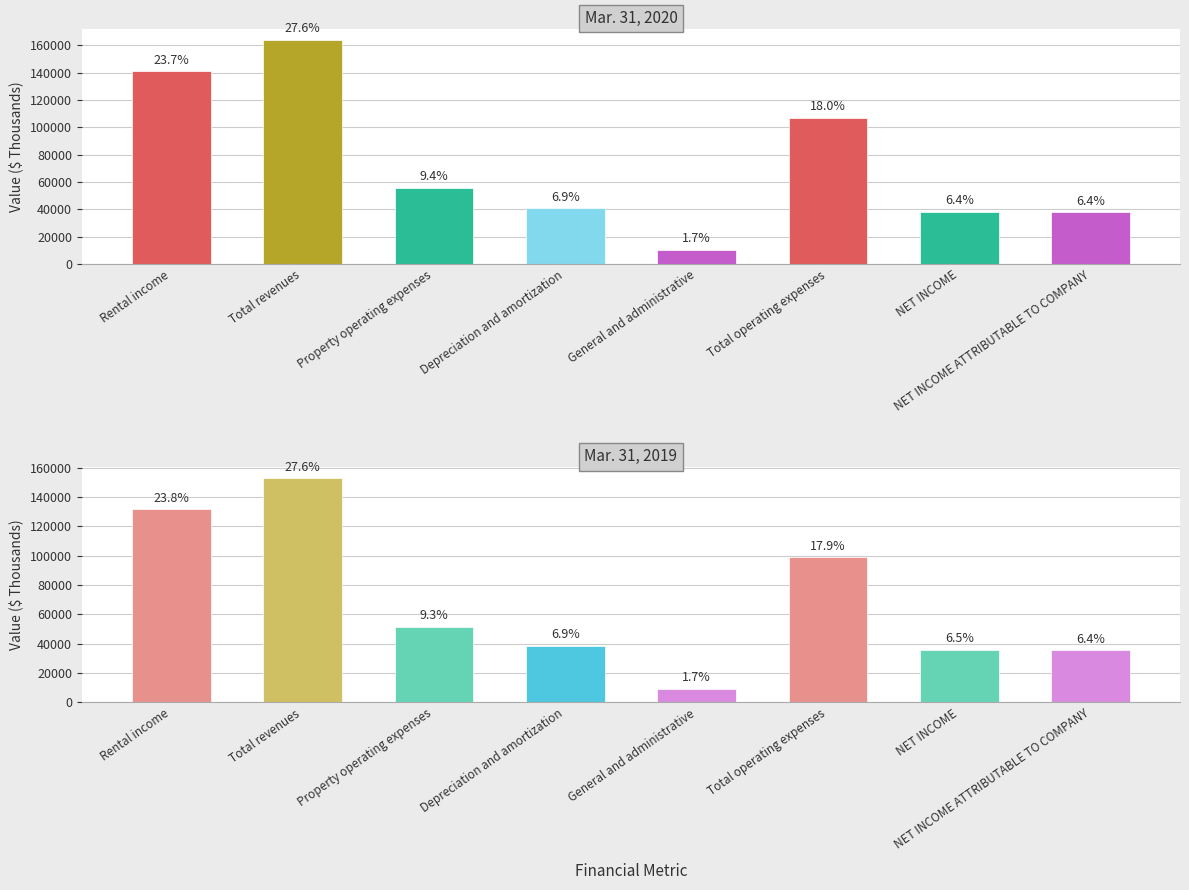

Reading right to left, what are all the values shown in this chart?

Mar. 31, 2020: NET INCOME ATTRIBUTABLE TO COMPANY=37896	NET INCOME=38317	Total operating expenses=106943	General and administrative=10365	Depreciation and amortization=40838	Property operating expenses=55740	Total revenues=164081	Rental income=140985
Mar. 31, 2019: NET INCOME ATTRIBUTABLE TO COMPANY=35498	NET INCOME=35786	Total operating expenses=99014	General and administrative=9147	Depreciation and amortization=38442	Property operating expenses=51425	Total revenues=152845	Rental income=131592